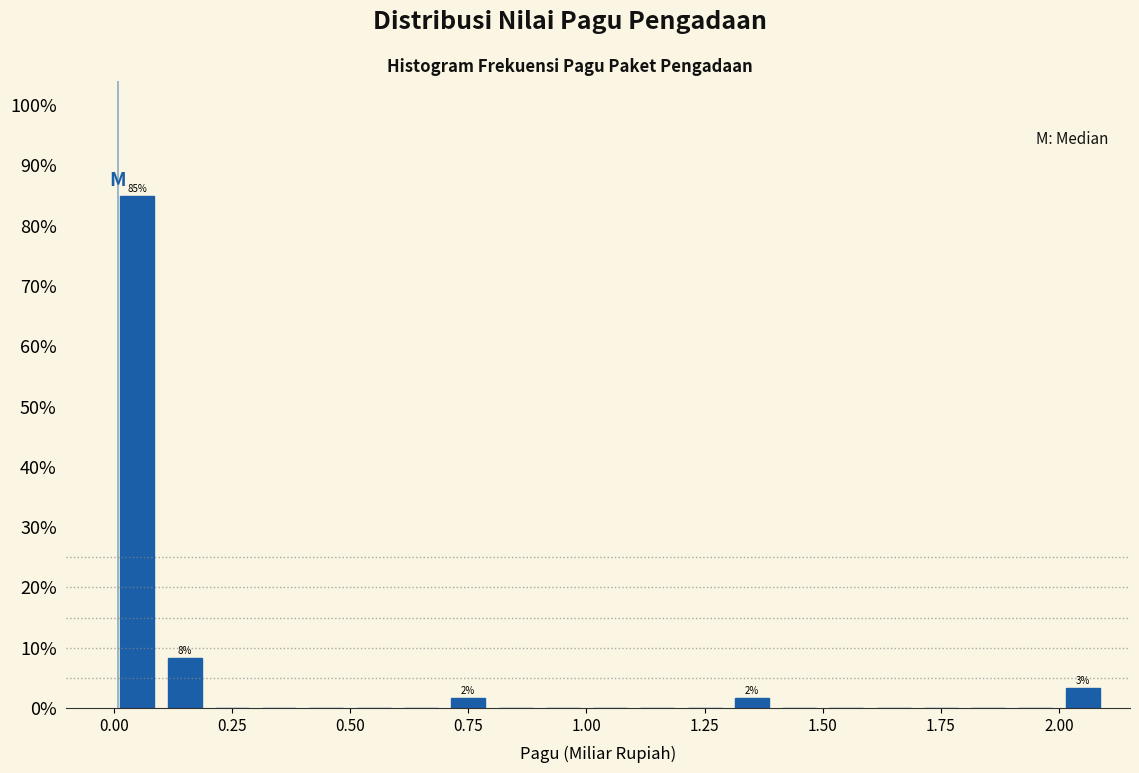

Around what value on the x-axis is the tallest bar? Give the approximate position of its centre, as read against the axis.

0.05